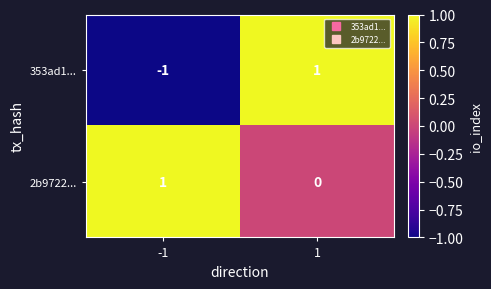

Which series has the largest total across all categories?

2b9722...